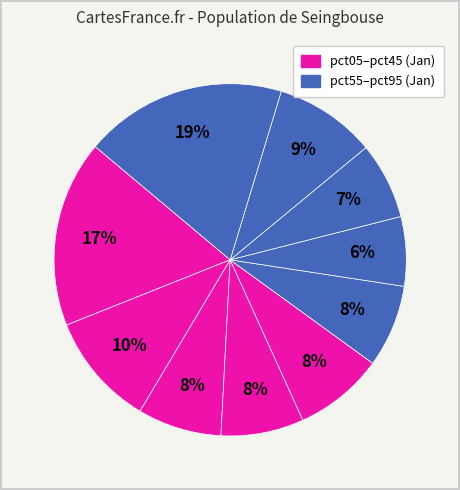

What is the smallest slice in the pie chart?

pct65